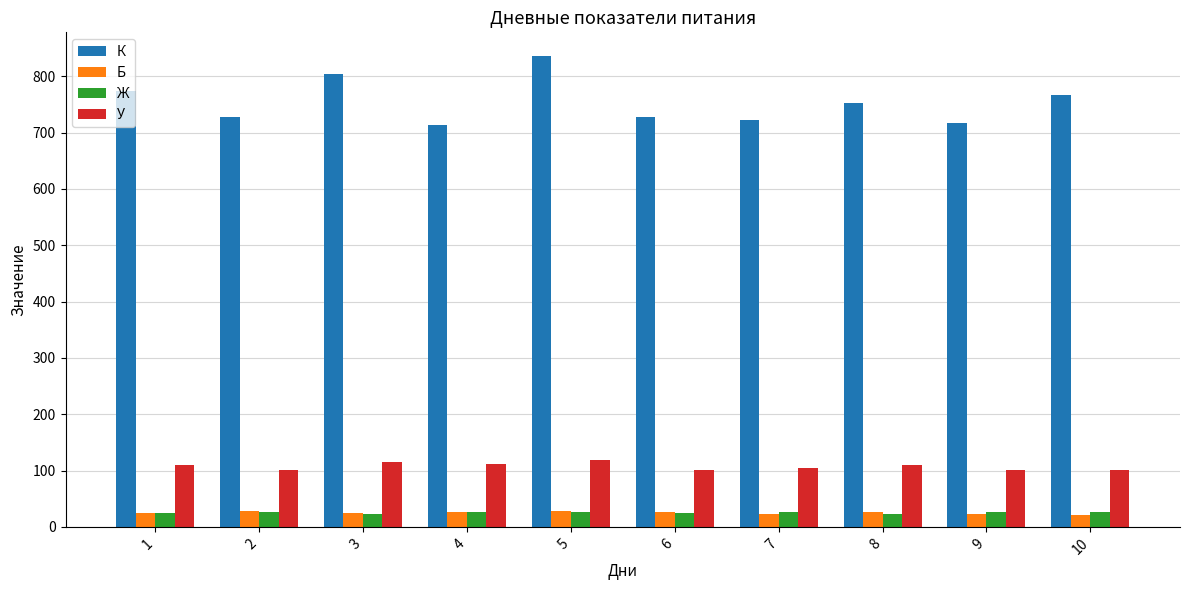

The value of У at 10 is 176. True or false?

False